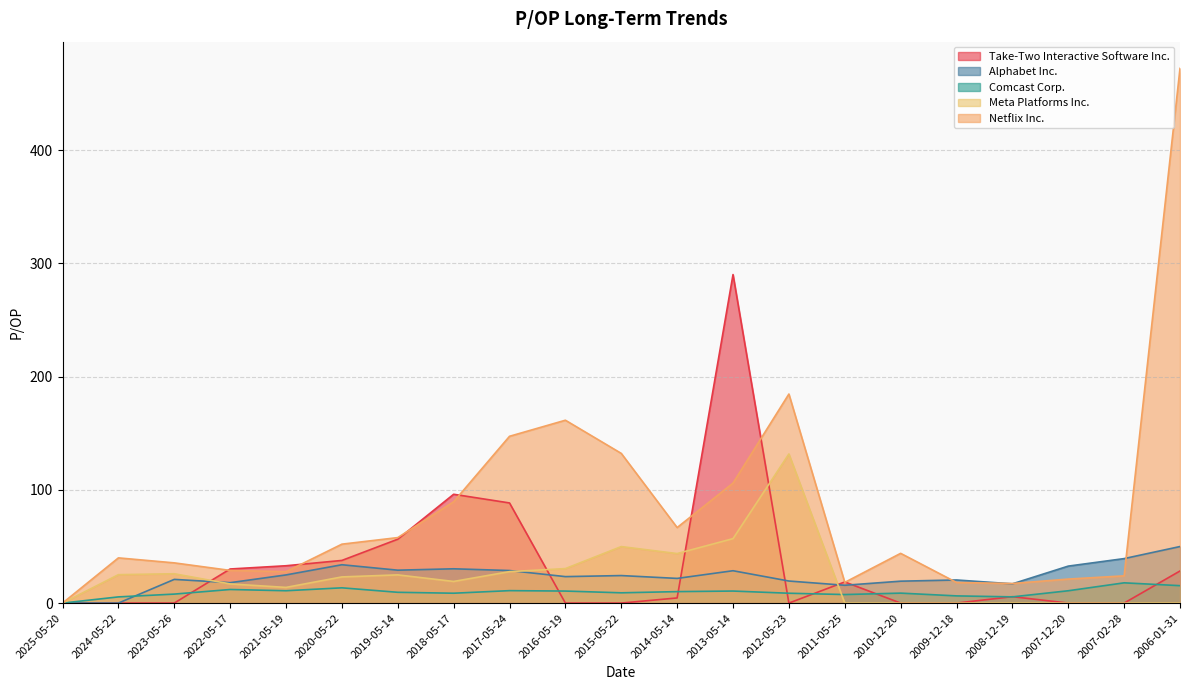

What is the value of the Comcast Corp. point at the 17th from the left?

6.3